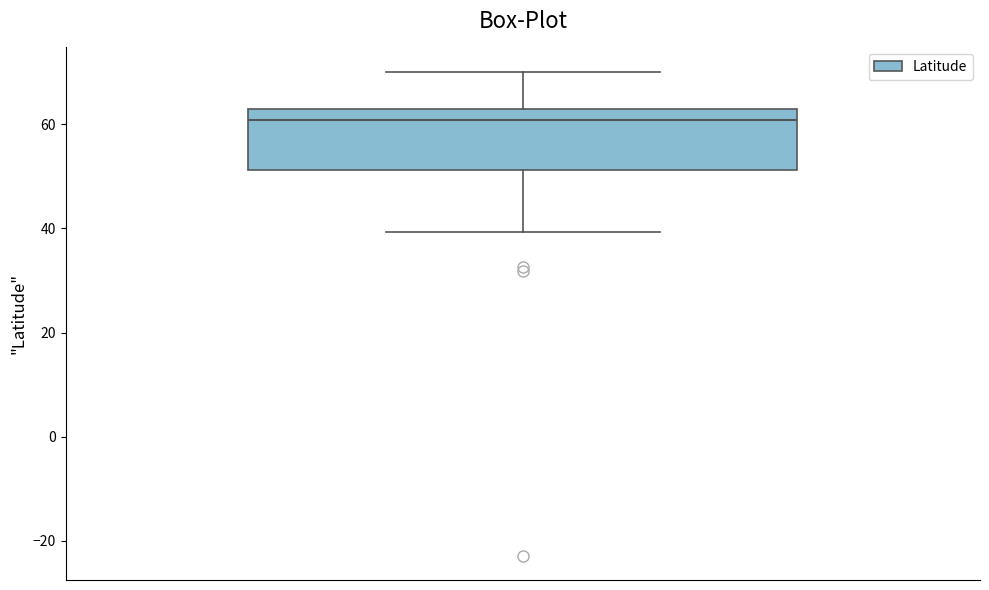

Transcribe this box plot: give where the median line is, the range the box spans, and where the two whiskers end, as read against the y-axis. The values are not printed on the chart, so give them approximately, as read against the axis.

median 60, box 52 to 62, whiskers 40 to 70